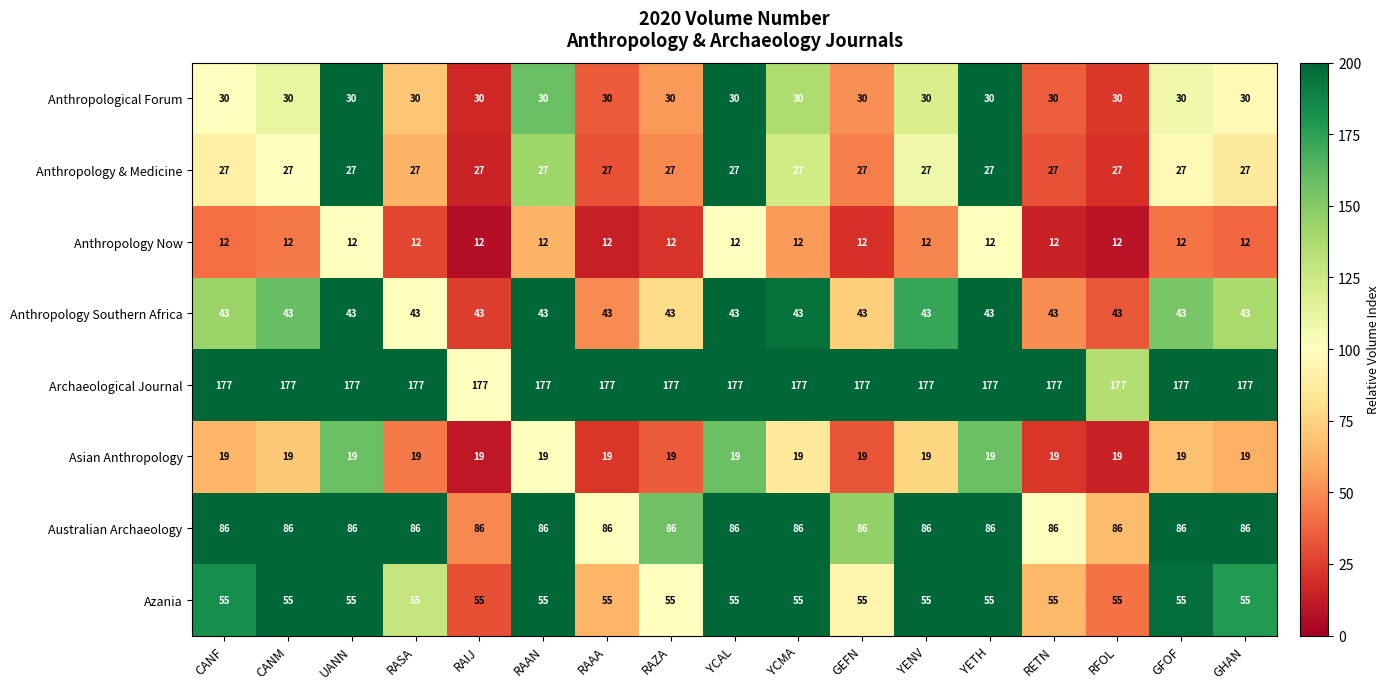

Read the Azania value at RAIJ.

55